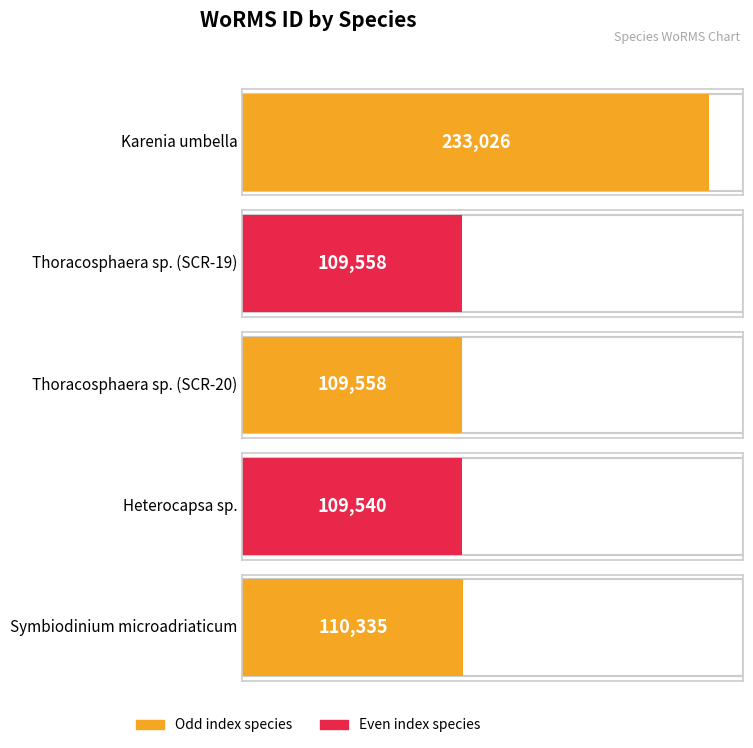

What is the label of the 4th bar from the right?

Thoracosphaera sp. (SCR-19)